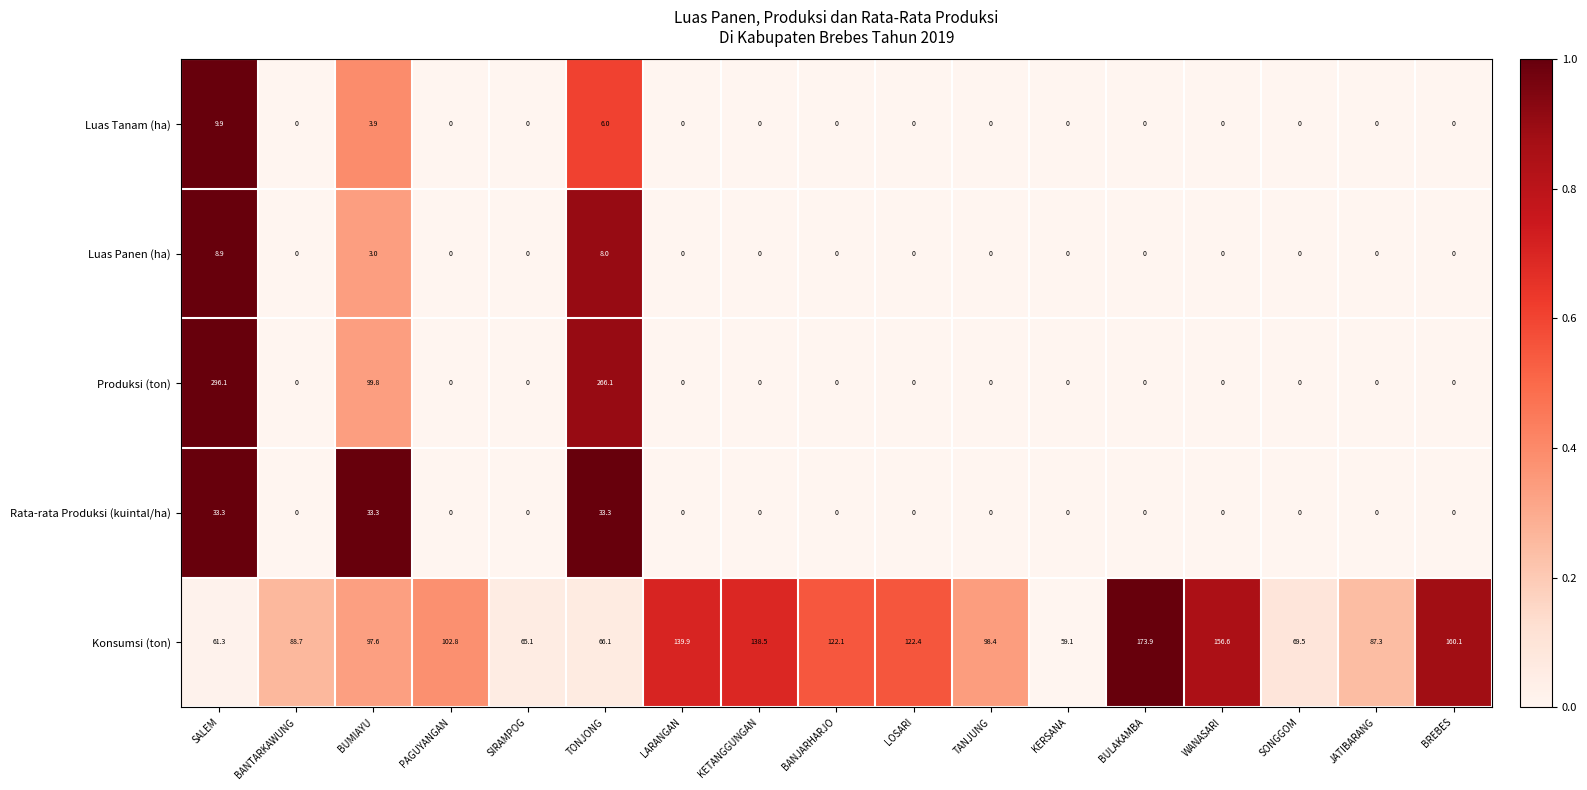

What is the difference between the maximum and minimum values in the Konsumsi (ton) series?

114.8